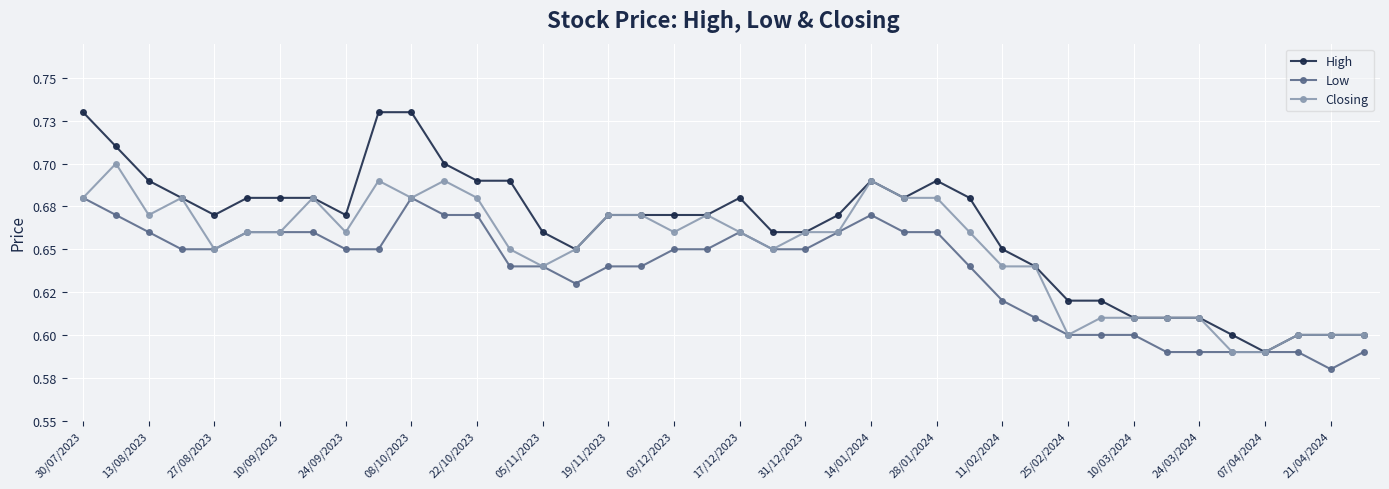

Reading left to right, extract all data points from this chart.

High: 0.7	0.7	0.7	0.7	0.7	0.7	0.7	0.7	0.7	0.7	0.7	0.7	0.7	0.7	0.7	0.7	0.7	0.7	0.7	0.7	0.7	0.7	0.7	0.7	0.7	0.7	0.7	0.7	0.7	0.6	0.6	0.6	0.6	0.6	0.6	0.6	0.6	0.6	0.6	0.6
Low: 0.7	0.7	0.7	0.7	0.7	0.7	0.7	0.7	0.7	0.7	0.7	0.7	0.7	0.6	0.6	0.6	0.6	0.6	0.7	0.7	0.7	0.7	0.7	0.7	0.7	0.7	0.7	0.6	0.6	0.6	0.6	0.6	0.6	0.6	0.6	0.6	0.6	0.6	0.6	0.6
Closing: 0.7	0.7	0.7	0.7	0.7	0.7	0.7	0.7	0.7	0.7	0.7	0.7	0.7	0.7	0.6	0.7	0.7	0.7	0.7	0.7	0.7	0.7	0.7	0.7	0.7	0.7	0.7	0.7	0.6	0.6	0.6	0.6	0.6	0.6	0.6	0.6	0.6	0.6	0.6	0.6